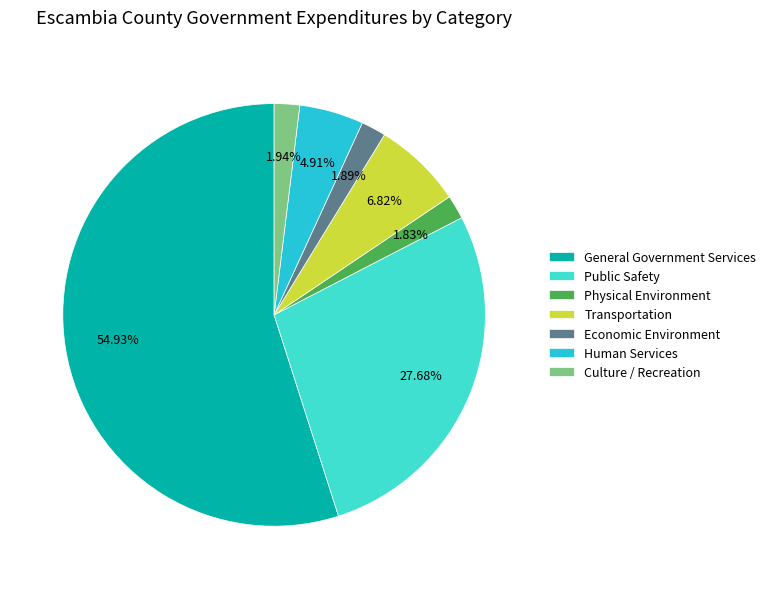

The Physical Environment slice represents 12% of the pie. True or false?

False